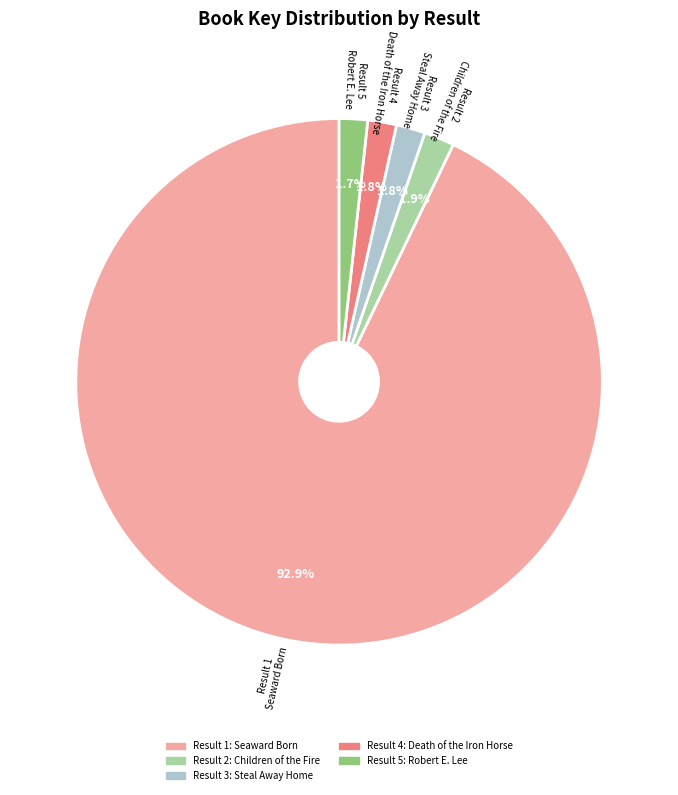

Does any single category account for the majority?

Yes